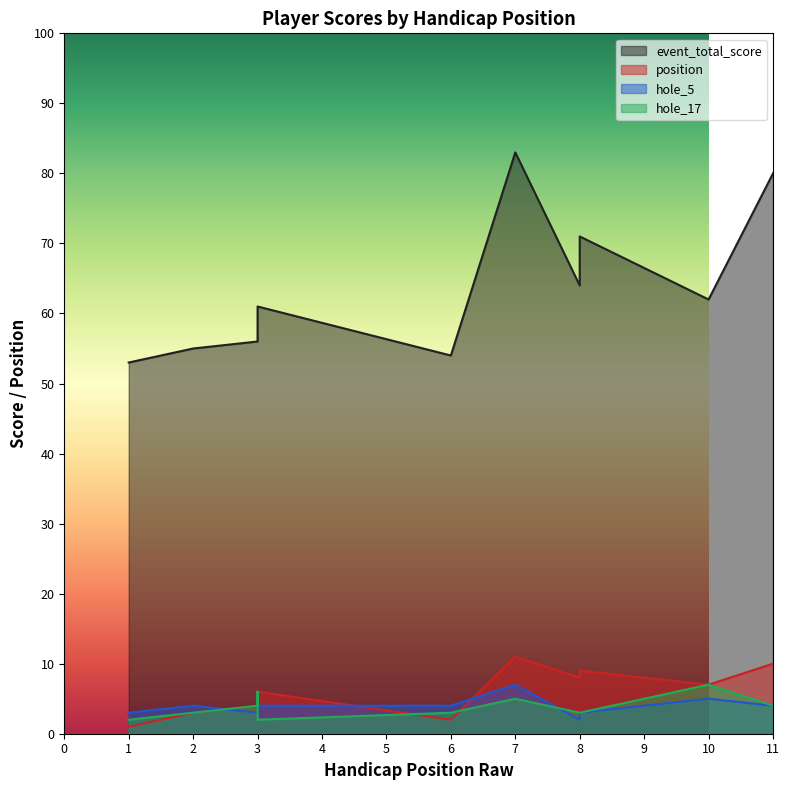

At 3, list the series in order from largest to smallest.

event_total_score, position, hole_17, hole_5